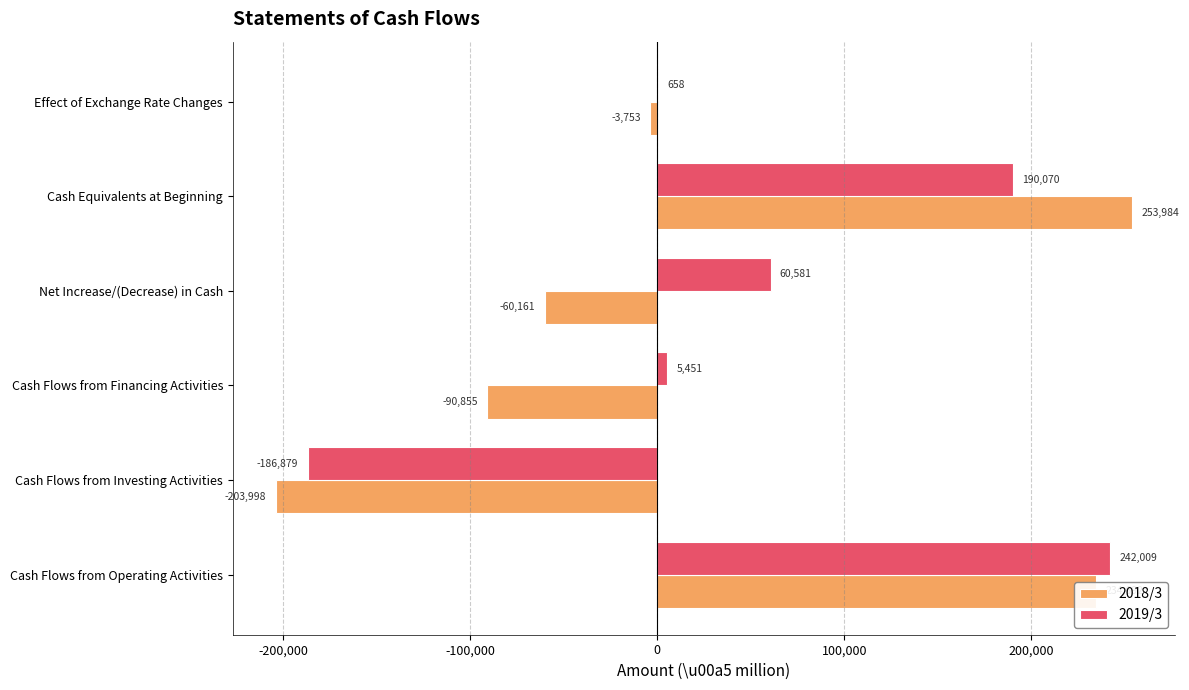

The value of 2018/3 at Cash Equivalents at Beginning is 253984. True or false?

True